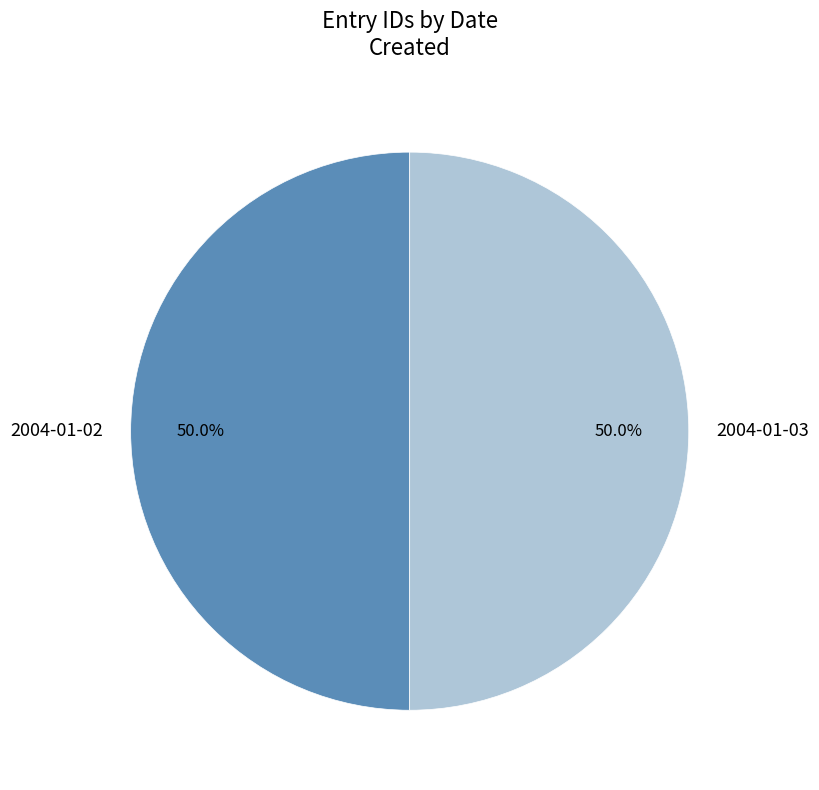

How many segments does this pie chart have?

2